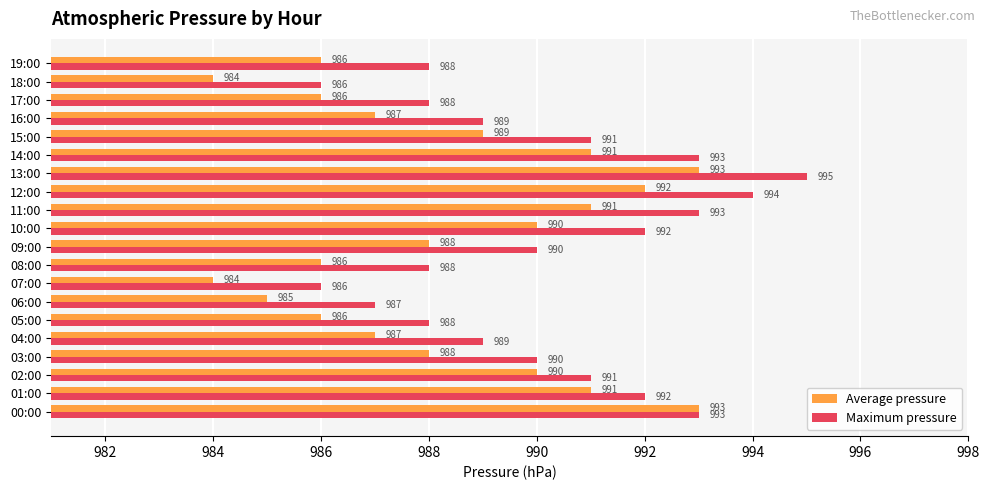

What is the average value of the Maximum pressure series?

990